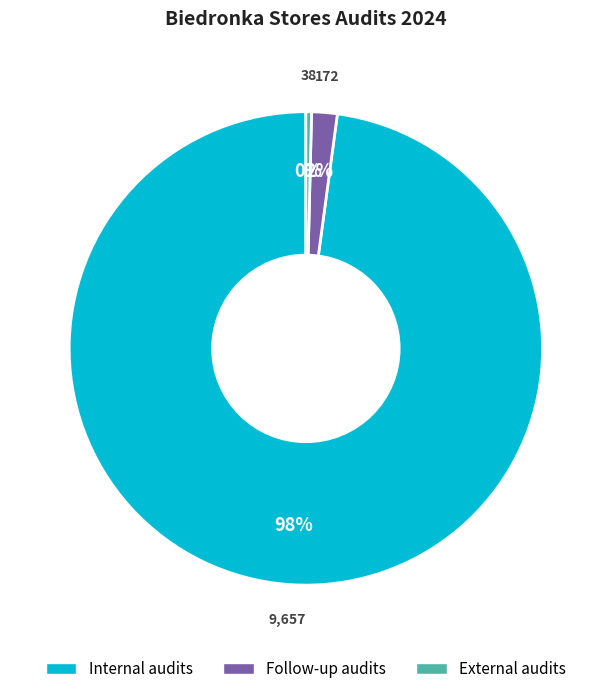

Approximately how many times larger is the value at Follow-up audits compared to External audits?

4.5